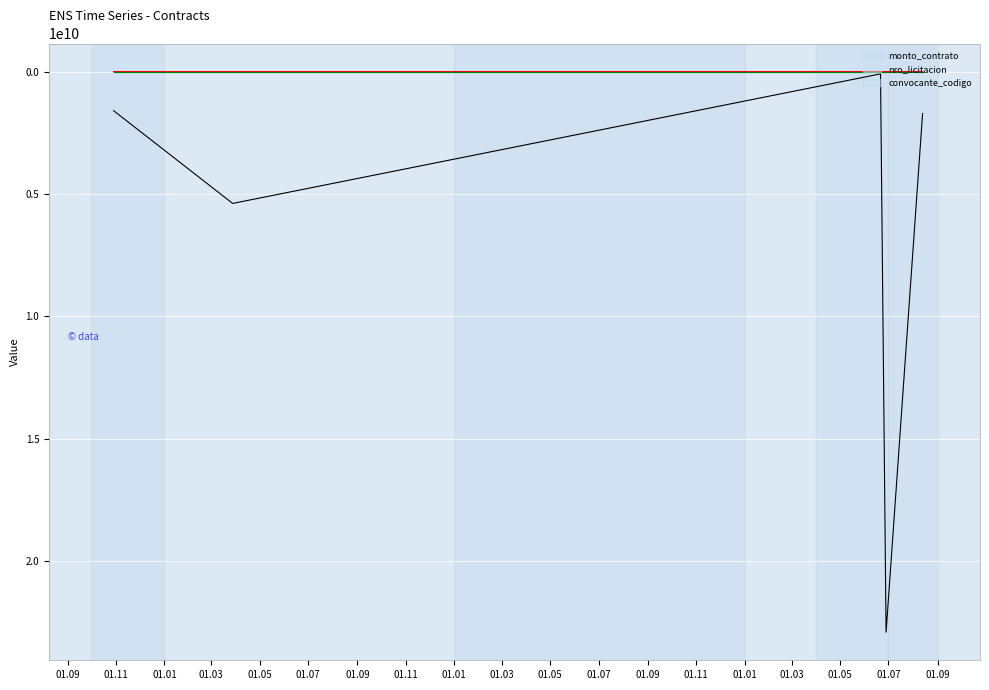

True or false: convocante_codigo and nro_licitacion intersect in this chart.

False